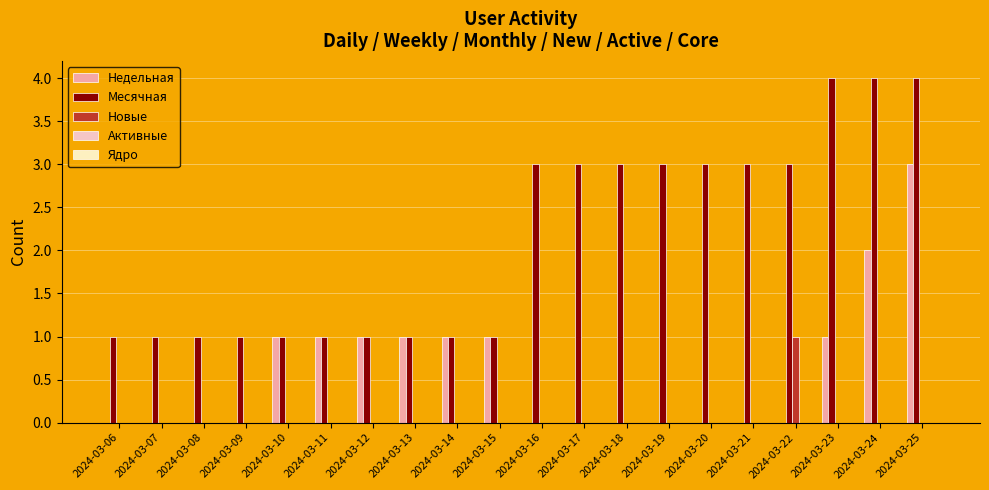

What is the greatest value displayed?

4